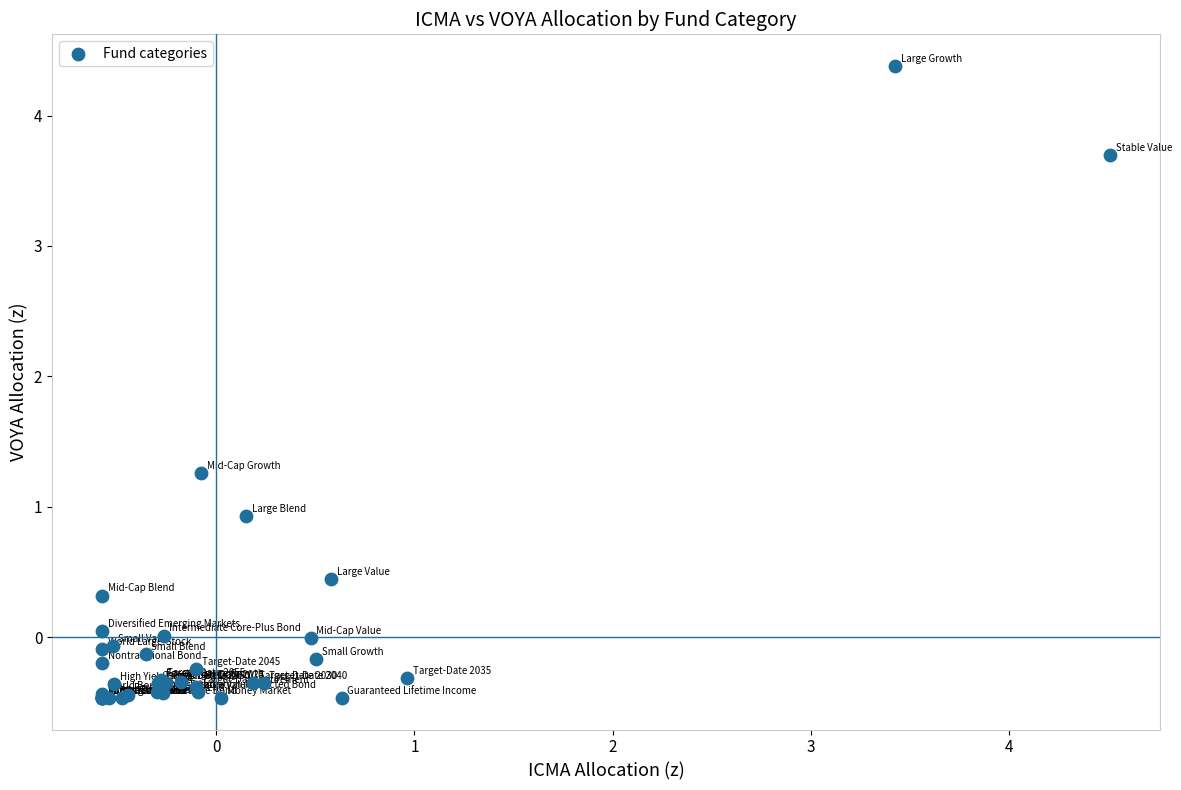

What Y value in the scatter plot is closest to 1?

0.9